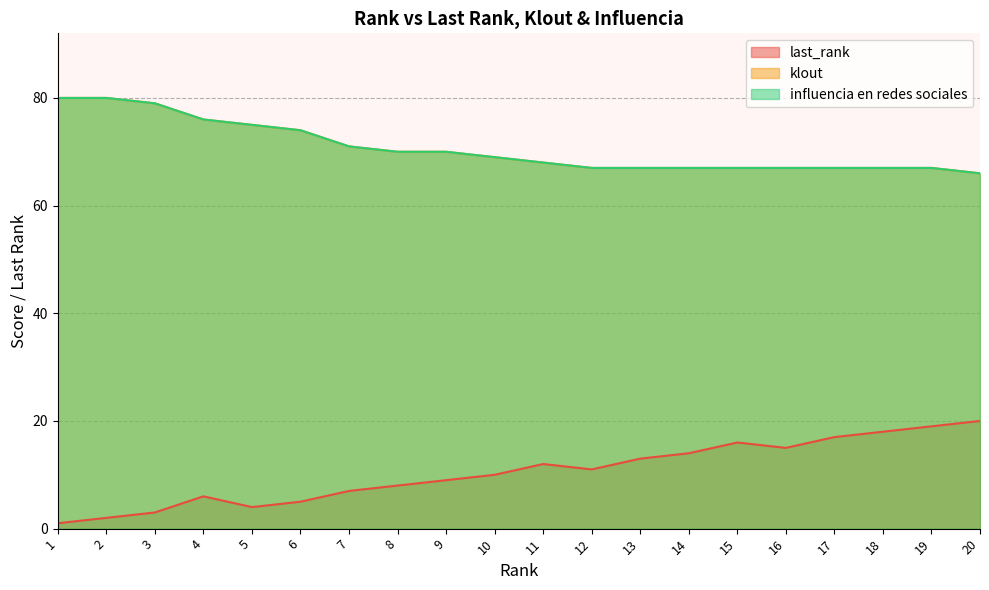

Reading left to right, list all the values displayed in this chart.

last_rank: 1	2	3	6	4	5	7	8	9	10	12	11	13	14	16	15	17	18	19	20
klout: 80	80	79	76	75	74	71	70	70	69	68	67	67	67	67	67	67	67	67	66
influencia en redes sociales: 80	80	79	76	75	74	71	70	70	69	68	67	67	67	67	67	67	67	67	66